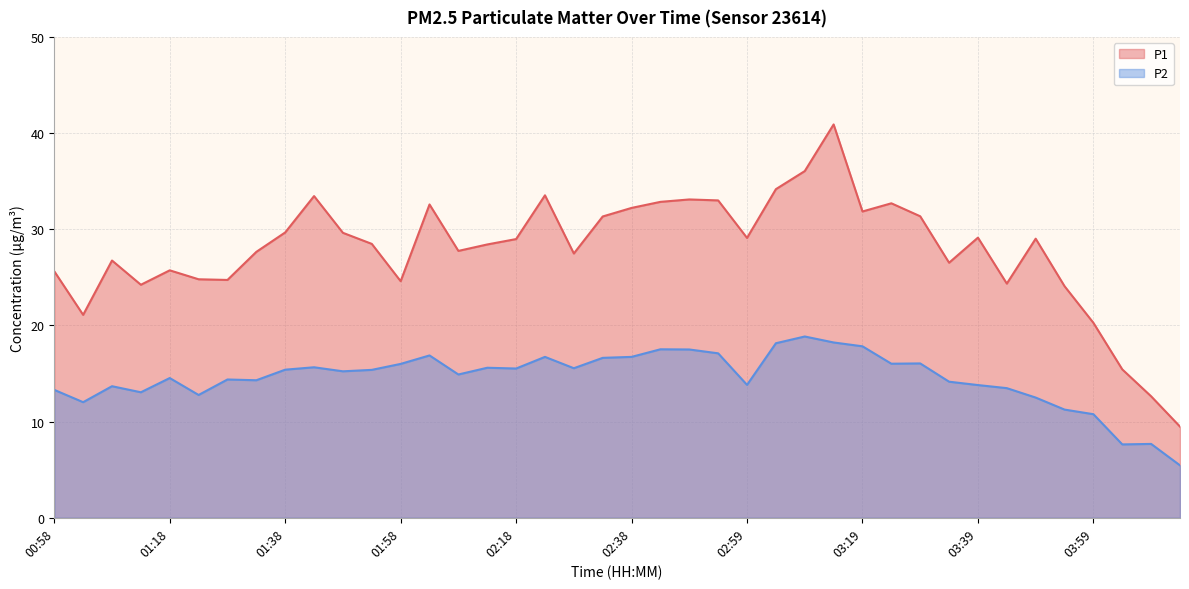

Which series has the largest range (max minus min)?

P1